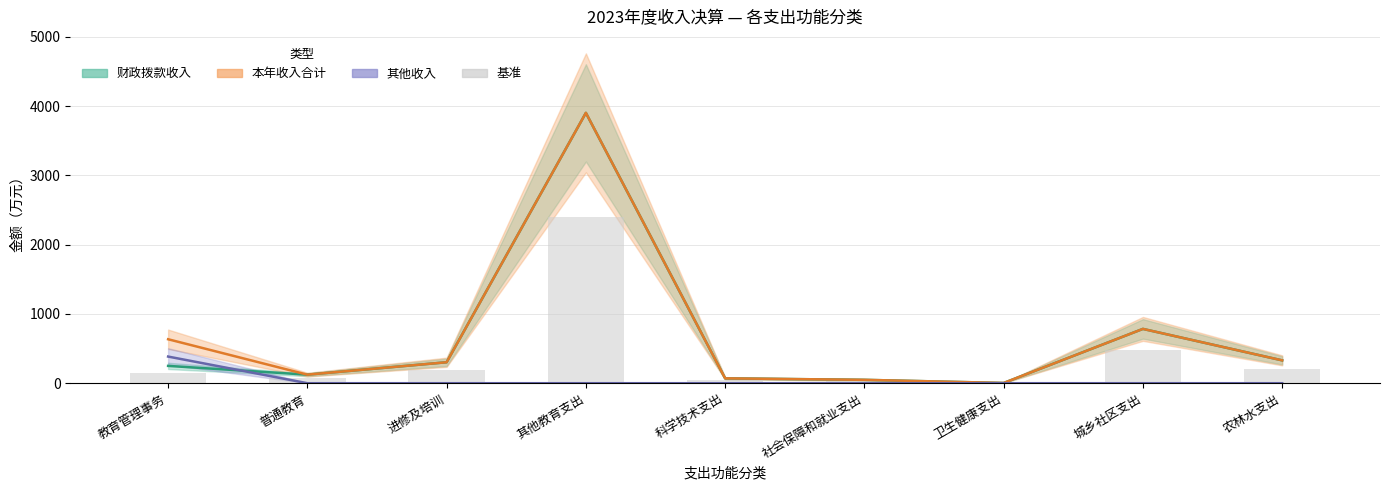

Reading left to right, transcribe all the data shown in this chart.

财政拨款收入_线: 教育管理事务=250.1	普通教育=123.3	进修及培训=302.8	其他教育支出=3903.8	科学技术支出=70.2	社会保障和就业支出=48.8	卫生健康支出=3.4	城乡社区支出=784.3	农林水支出=330.0
本年收入合计_线: 教育管理事务=634.9	普通教育=123.3	进修及培训=302.8	其他教育支出=3903.8	科学技术支出=70.2	社会保障和就业支出=48.8	卫生健康支出=3.4	城乡社区支出=784.3	农林水支出=330.0
其他收入_线: 教育管理事务=384.8	普通教育=0.0	进修及培训=0.0	其他教育支出=0.0	科学技术支出=0.0	社会保障和就业支出=0.0	卫生健康支出=0.0	城乡社区支出=0.0	农林水支出=0.0
基准: 教育管理事务=153.8	普通教育=75.9	进修及培训=186.2	其他教育支出=2400.8	科学技术支出=43.2	社会保障和就业支出=30.0	卫生健康支出=2.1	城乡社区支出=482.4	农林水支出=202.9